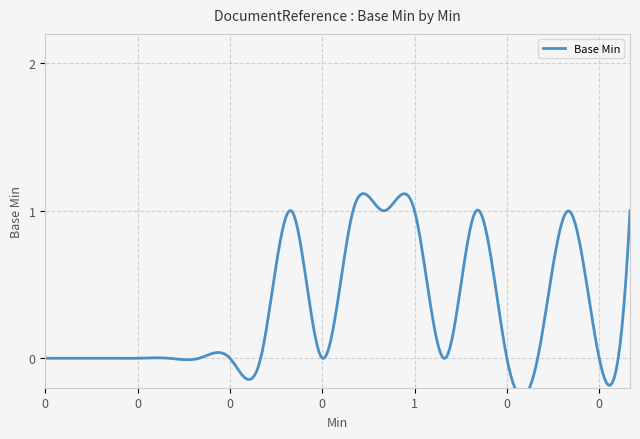

Reading left to right, transcribe all the data shown in this chart.

0	0	0	0	0	0	0	0	1	0	1	1	1	0	1	0	0	1	0	1